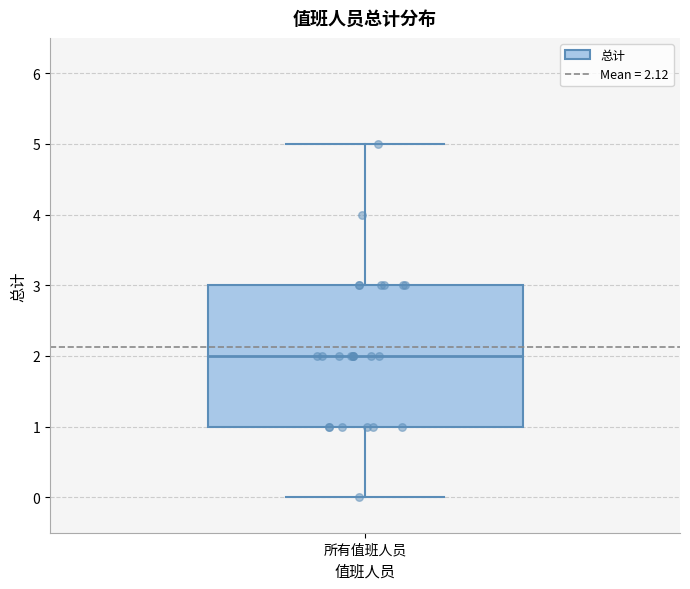

Where does the median line of the box for 所有值班人员 sit on the y-axis? The values are not printed on the chart, so give them approximately, as read against the axis.

2